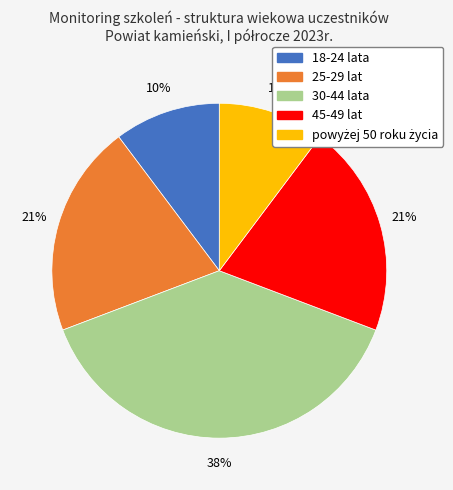

Does any single category account for the majority?

No